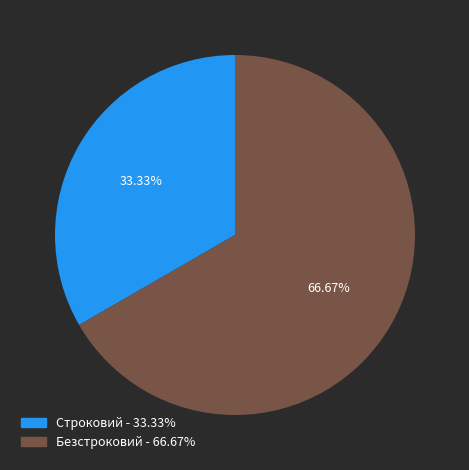

The Строковий slice represents 33% of the pie. True or false?

True